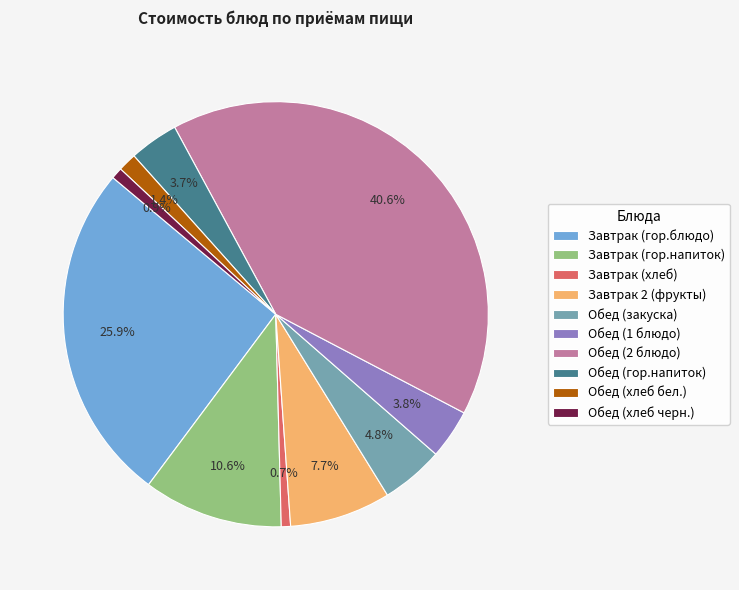

To the nearest percent, what portion does Обед (2 блюдо) represent?

41%